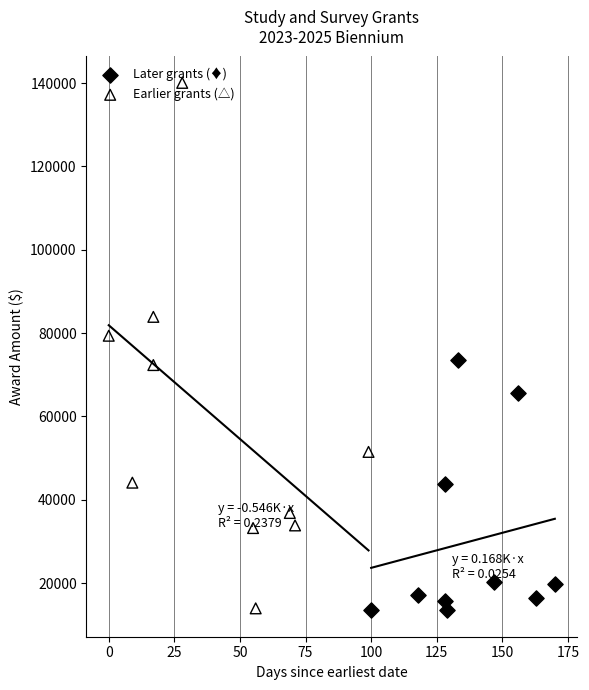

At how many categories does at least one series exceed 61611?

6